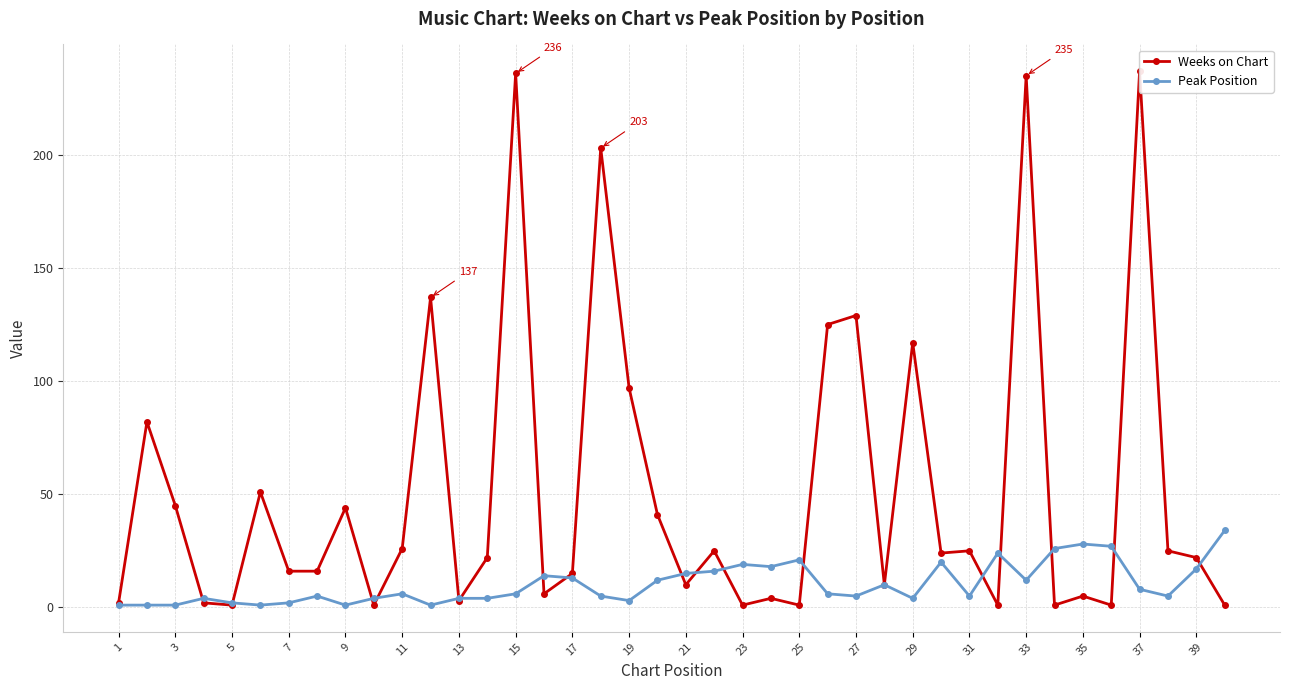

True or false: Peak Position has more than 0 points higher than both neighbors.

True